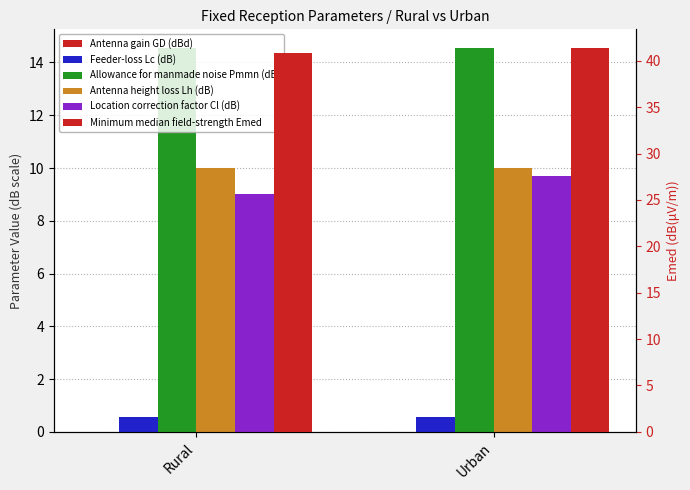

Are the bars grouped side by side (vs. stacked)?

Yes